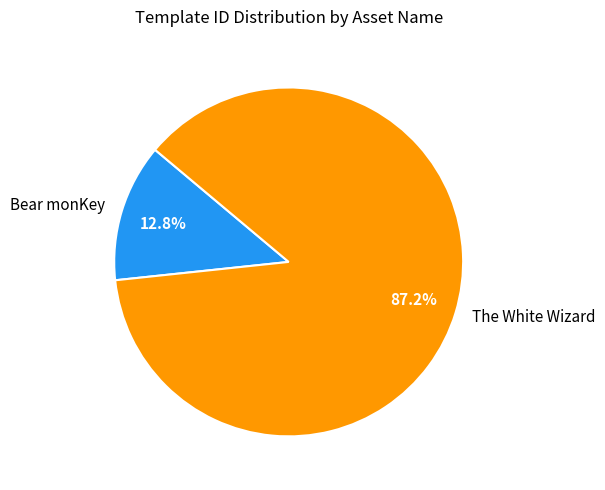

To the nearest percent, what is the difference between the Bear monKey and The White Wizard slice percentages?

74%